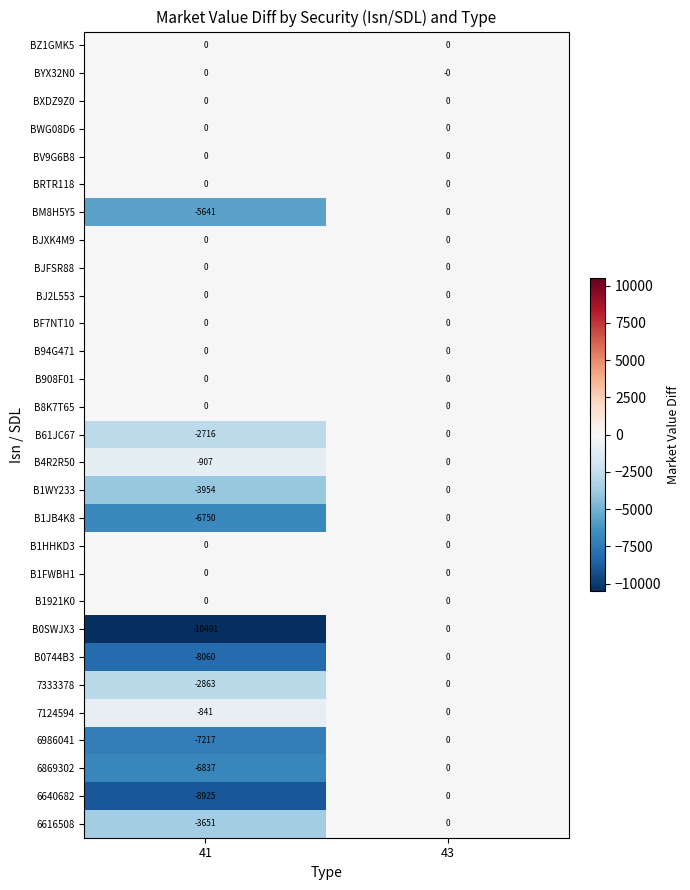

What is the smallest value displayed?

-10491